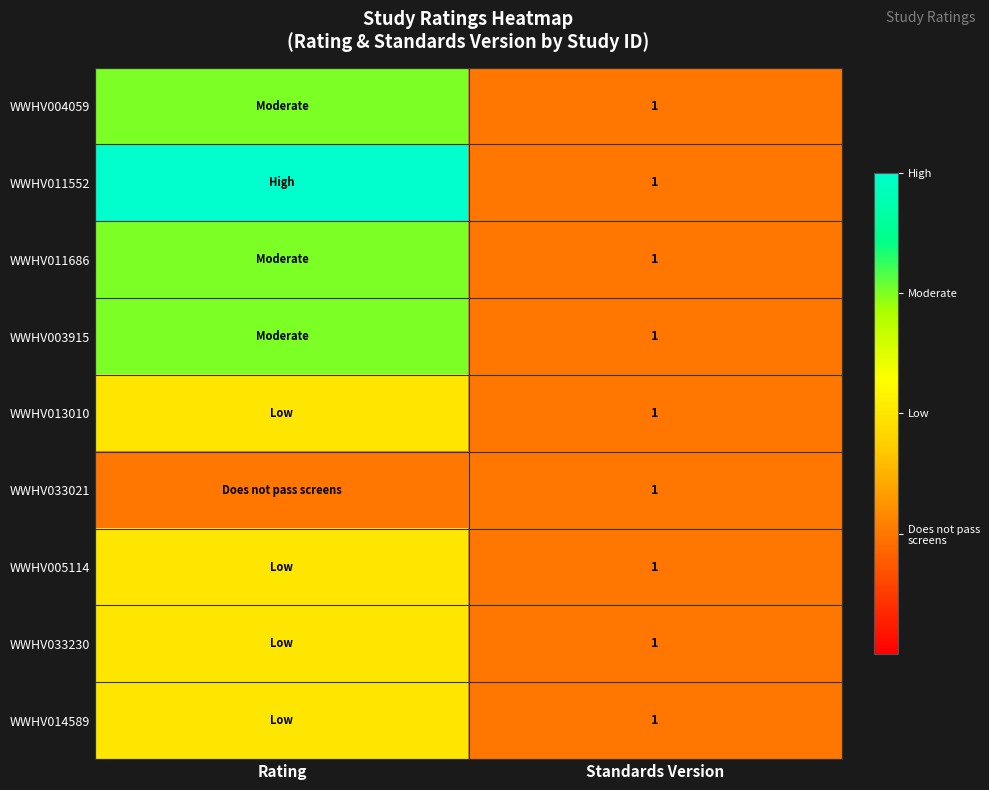

At which category is the sum across all series the highest?

Rating